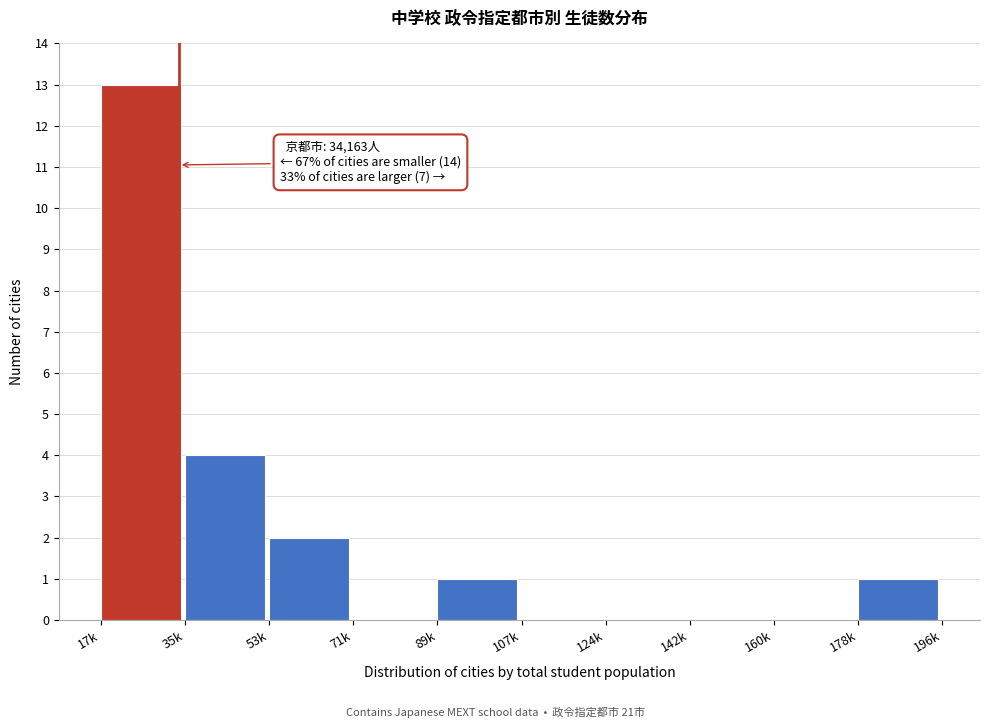

Reading right to left, list all the values displayed in this chart.

178k=1	160k=0	142k=0	124k=0	107k=0	89k=1	71k=0	53k=2	35k=4	17k=13